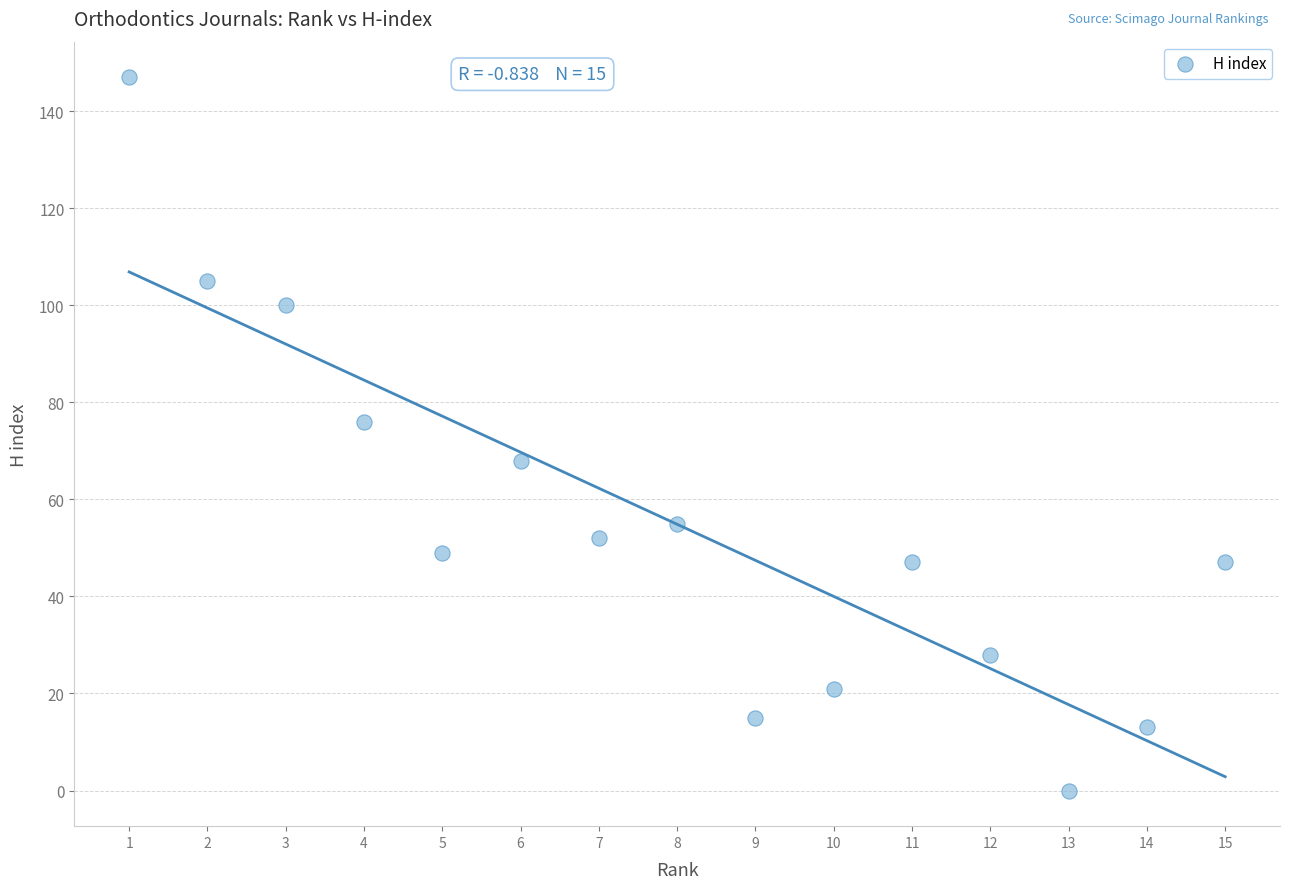

What is the range of Y values (max minus min)?

147